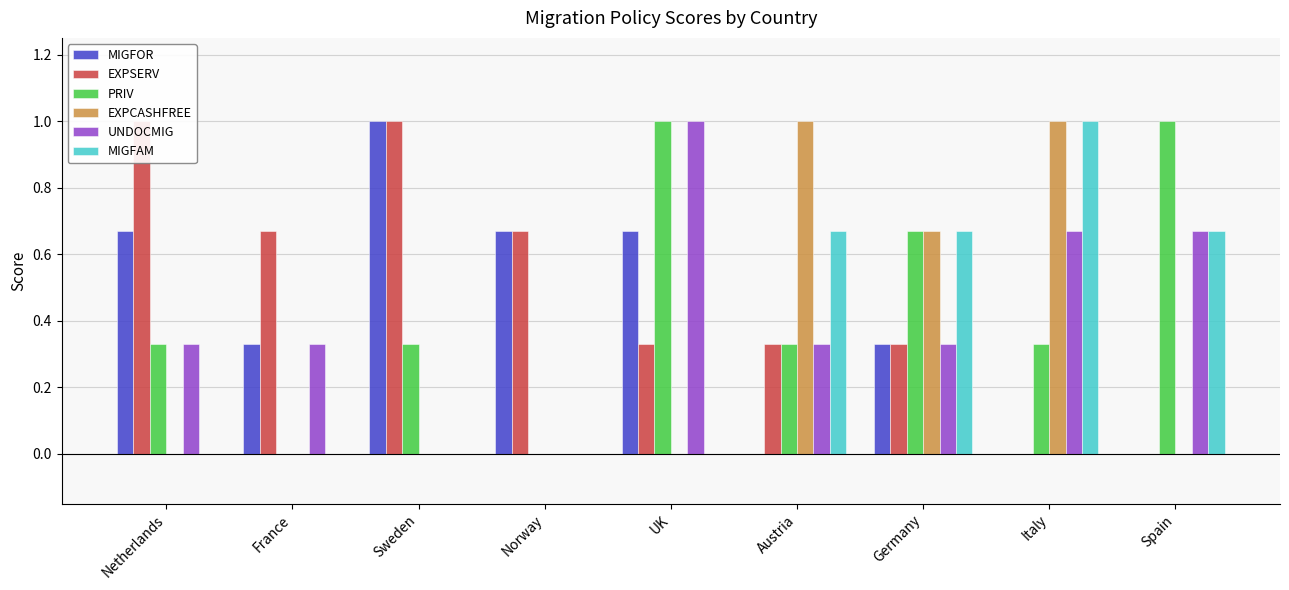

What is the sum of all UNDOCMIG values?

3.7